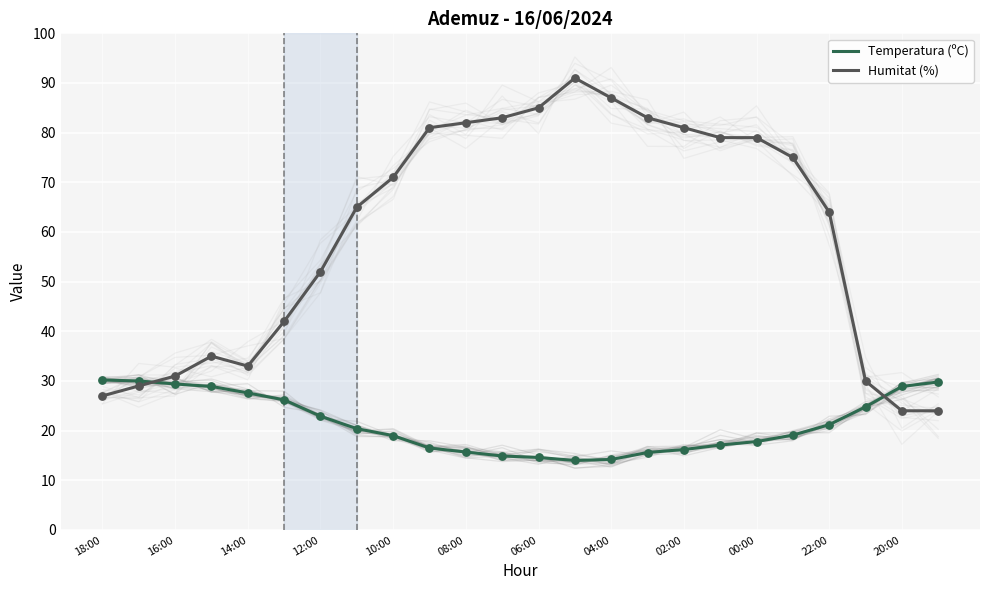

Which series has the largest total across all categories?

Humitat (%)